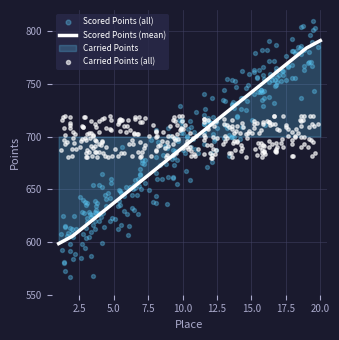

Approximately how many times larger is the value at 9 compared to 7?

1.0